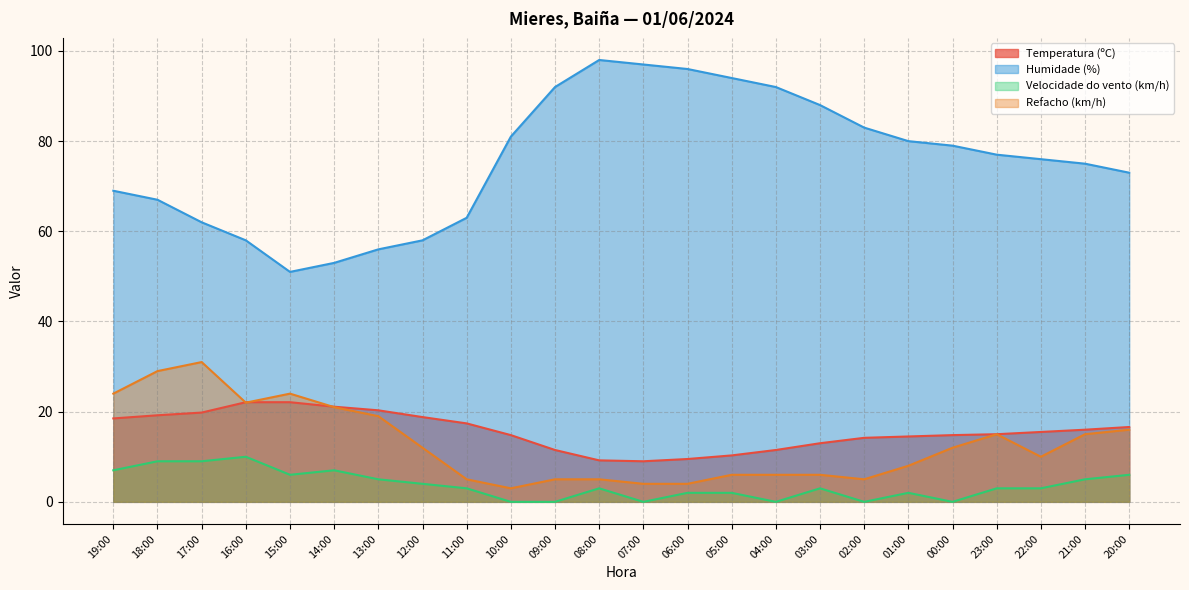

Which series has the largest total across all categories?

Humidade (%)